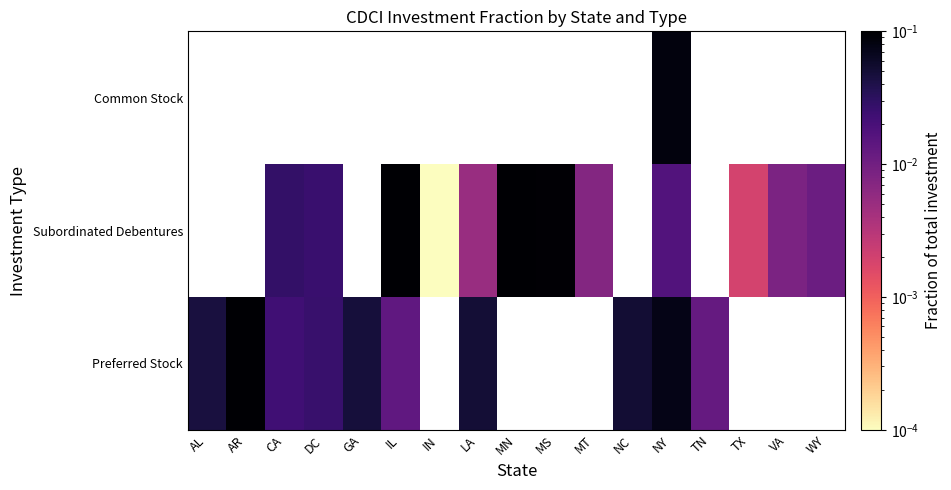

Is it true that Subordinated Debentures equals 0.1 at MN?

True